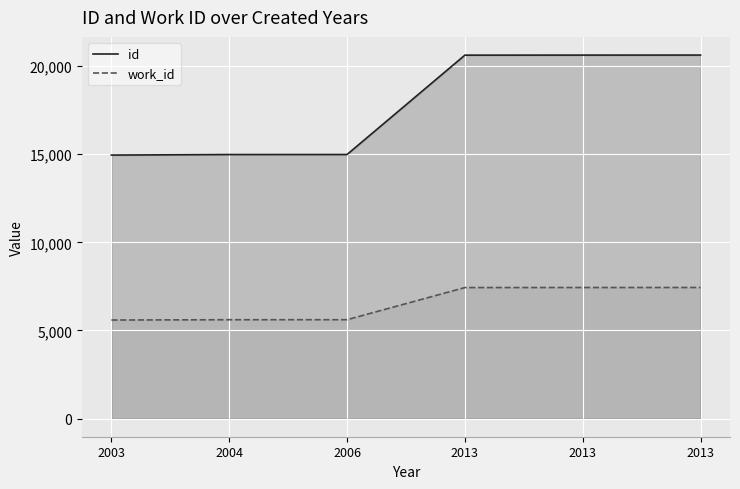

How many lines are shown in the chart?

2